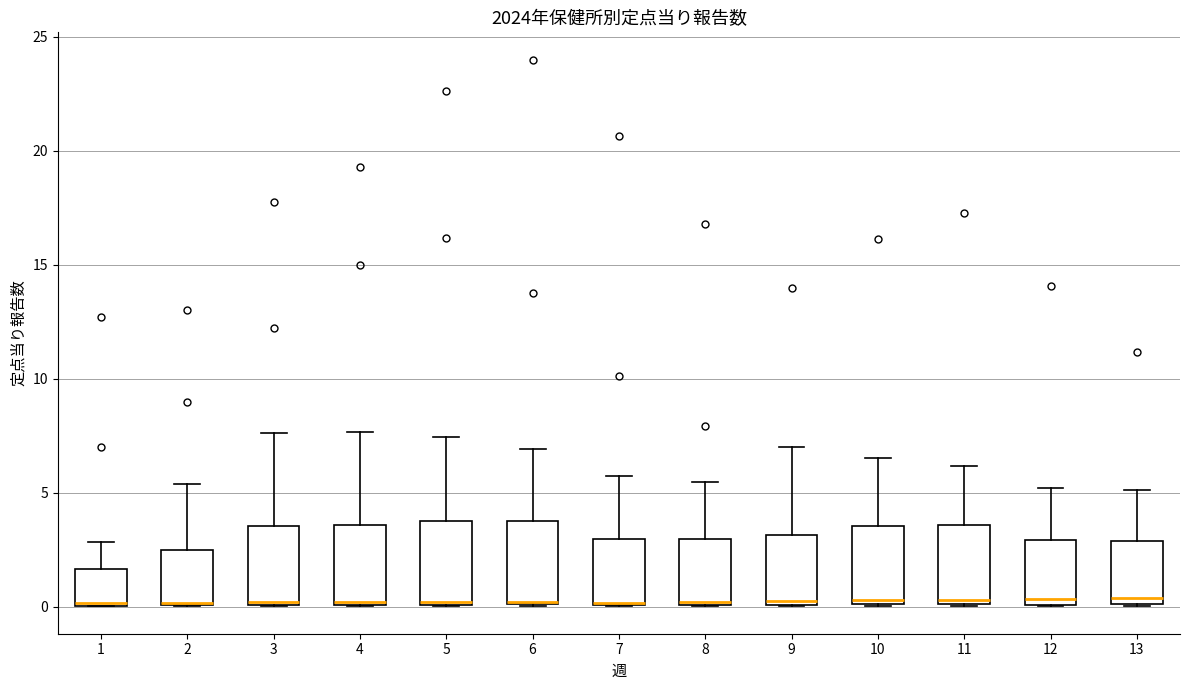

Reading left to right, read every box against the y-axis: the position of its median line, the range the box covers, and the ends of its whiskers. The values are not printed on the chart, so give them approximately, as read against the axis.

1: median 0.0 (drawn on the box's lower edge), box 0.0 to 1.5, whiskers 0.0 to 3.0
2: median 0.0, box 0.0 to 2.5, whiskers 0.0 to 5.5
3: median 0.0, box 0.0 to 3.5, whiskers 0.0 to 7.5
4: median 0.0, box 0.0 to 3.5, whiskers 0.0 to 7.5
5: median 0.0, box 0.0 to 4.0, whiskers 0.0 to 7.5
6: median 0.0 (drawn on the box's lower edge), box 0.0 to 3.5, whiskers 0.0 to 7.0
7: median 0.0 (drawn on the box's lower edge), box 0.0 to 3.0, whiskers 0.0 to 5.5
8: median 0.0, box 0.0 to 3.0, whiskers 0.0 to 5.5
9: median 0.5, box 0.0 to 3.0, whiskers 0.0 to 7.0
10: median 0.5, box 0.0 to 3.5, whiskers 0.0 to 6.5
11: median 0.5, box 0.0 to 3.5, whiskers 0.0 to 6.0
12: median 0.5, box 0.0 to 3.0, whiskers 0.0 to 5.0
13: median 0.5, box 0.0 to 3.0, whiskers 0.0 to 5.0